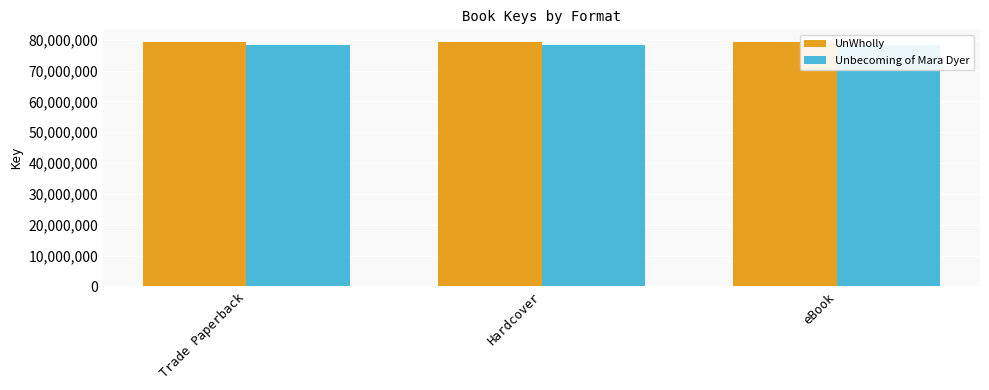

At which category does the chart reach its peak across all series?

Trade Paperback